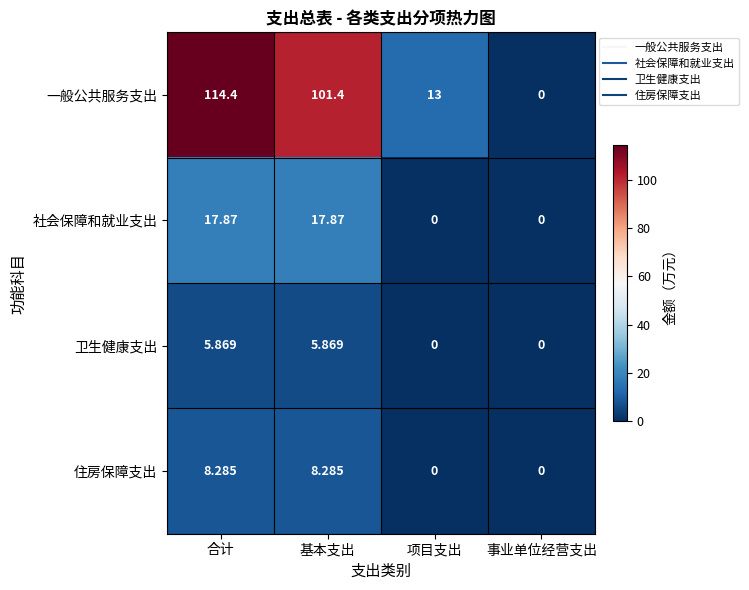

Between 合计 and 项目支出, which series saw the biggest shift?

一般公共服务支出